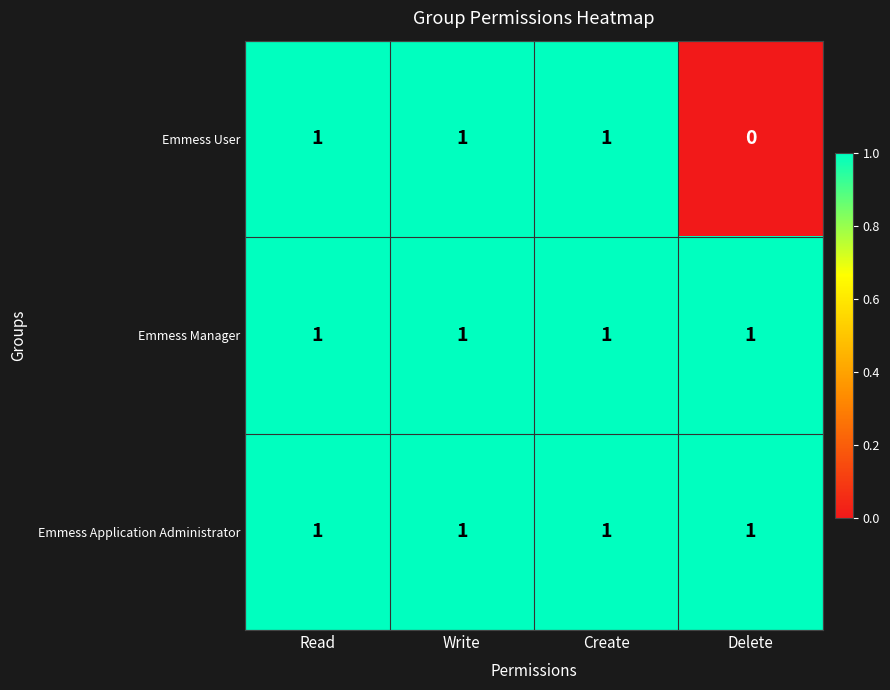

How many series are shown in this chart?

3